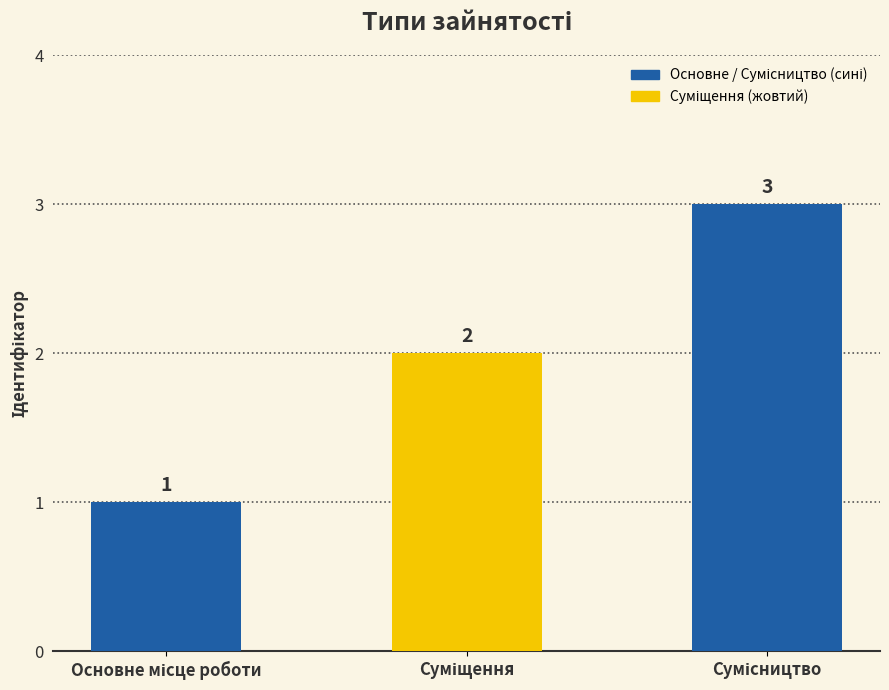

What is the sum of all values?

6